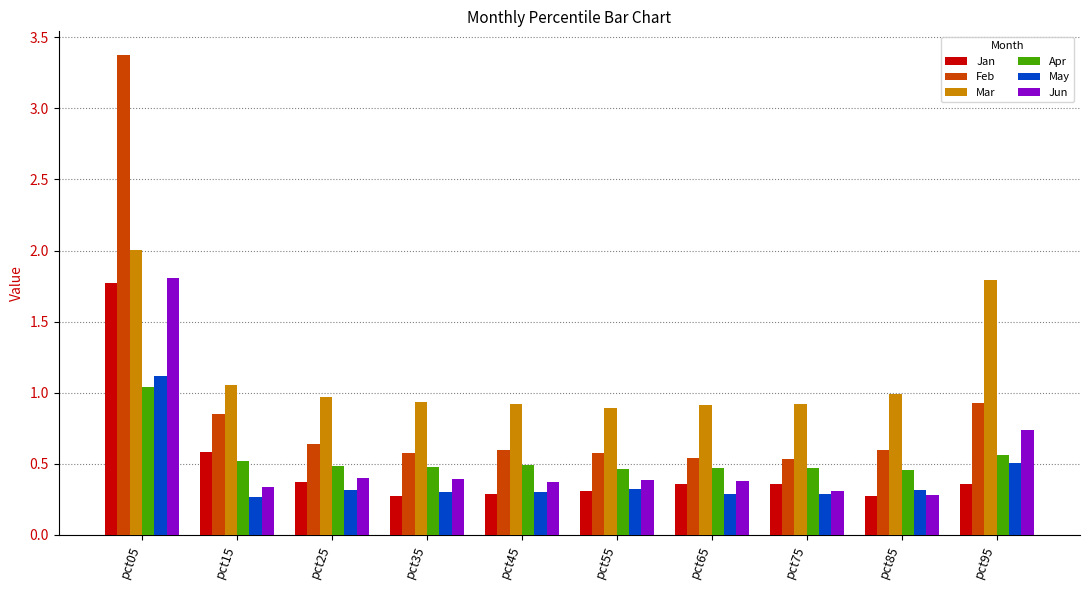

Which series has the largest range (max minus min)?

Feb